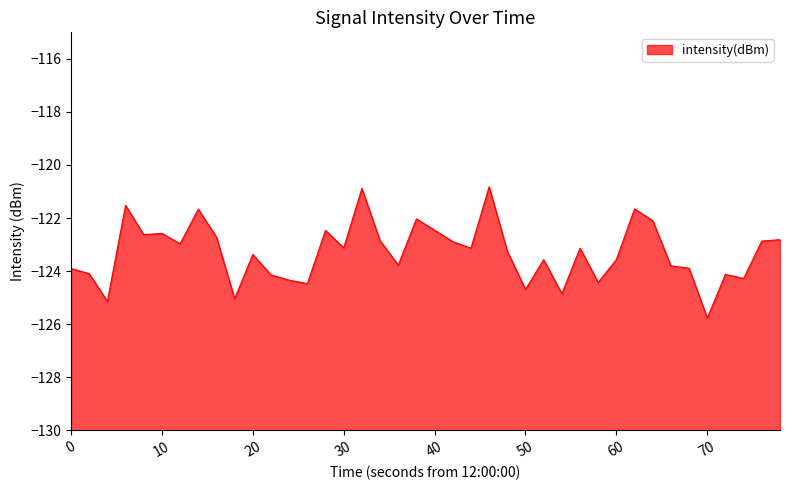

True or false: there are more than 0 points higher than both neighbors.

True